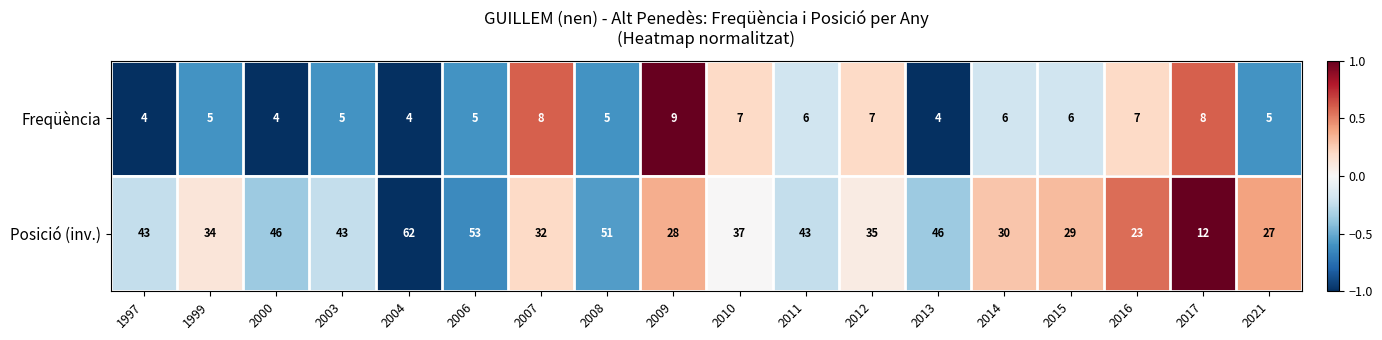

What is the greatest value displayed?

62